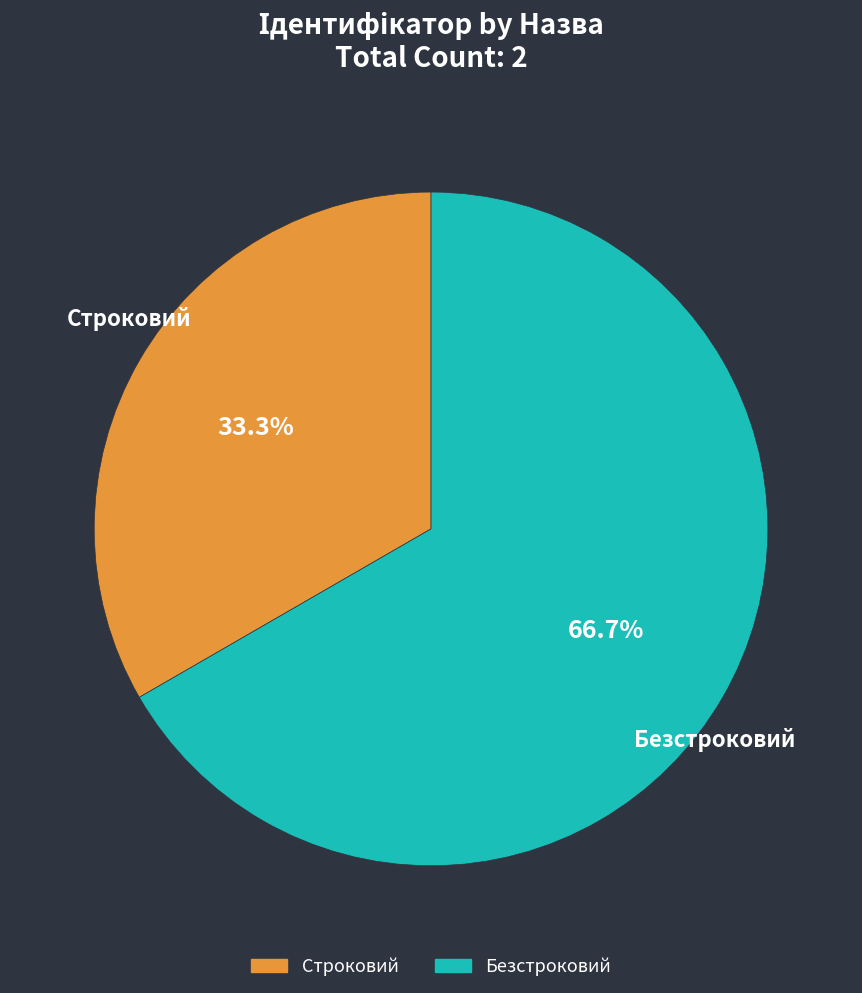

Which slice is the smallest?

Строковий